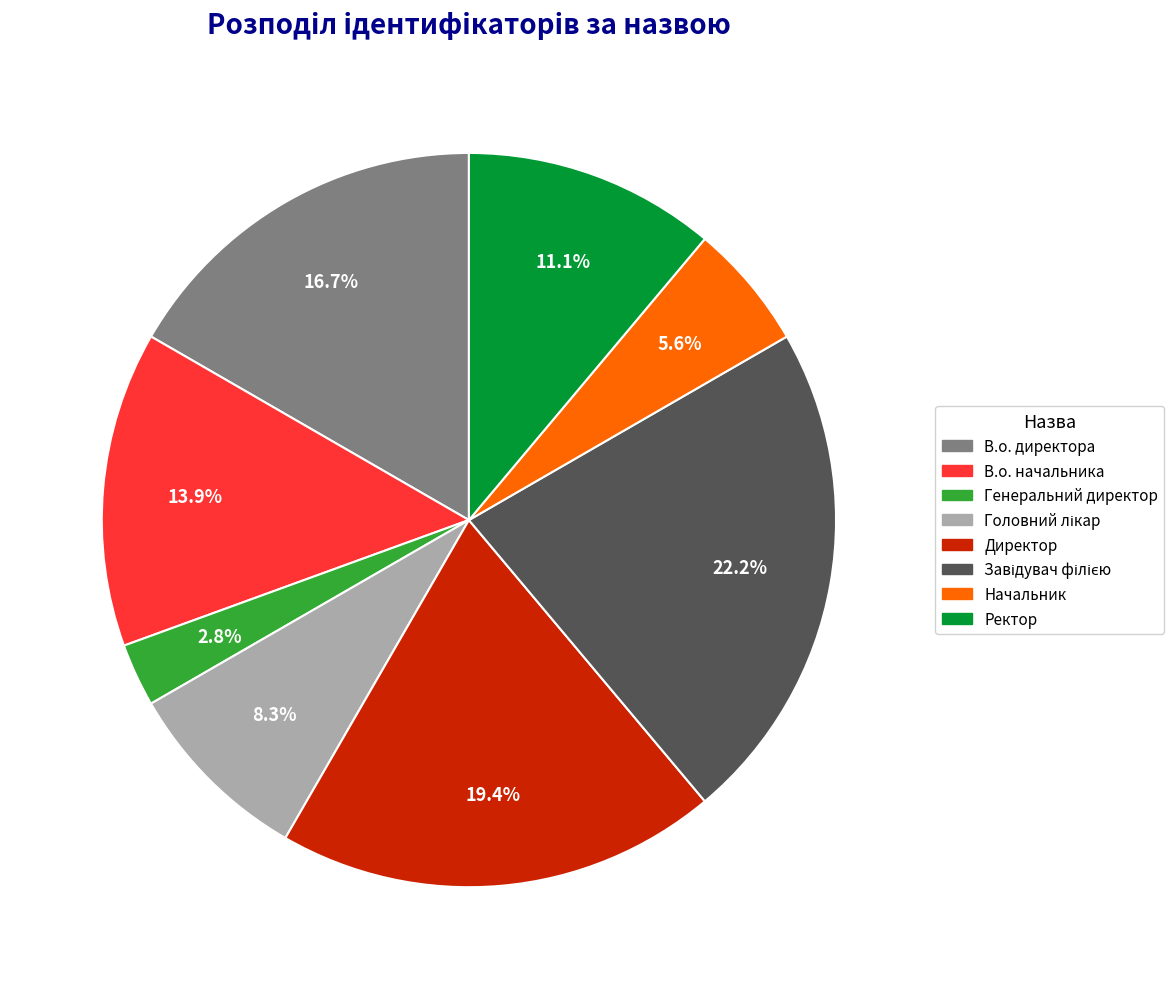

Which category has the smallest portion of the pie?

Генеральний директор